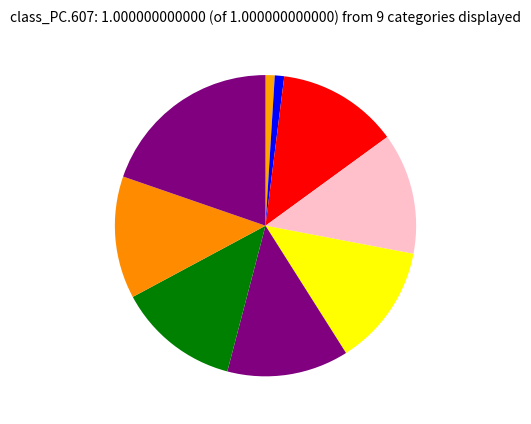

Is there a majority slice in this chart?

No